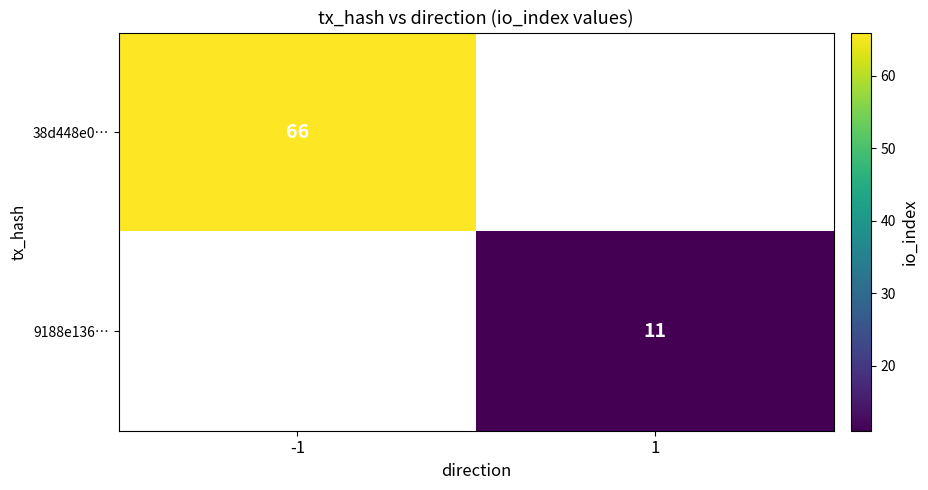

The 9188e136… series shows 19.4 at 1. True or false?

False